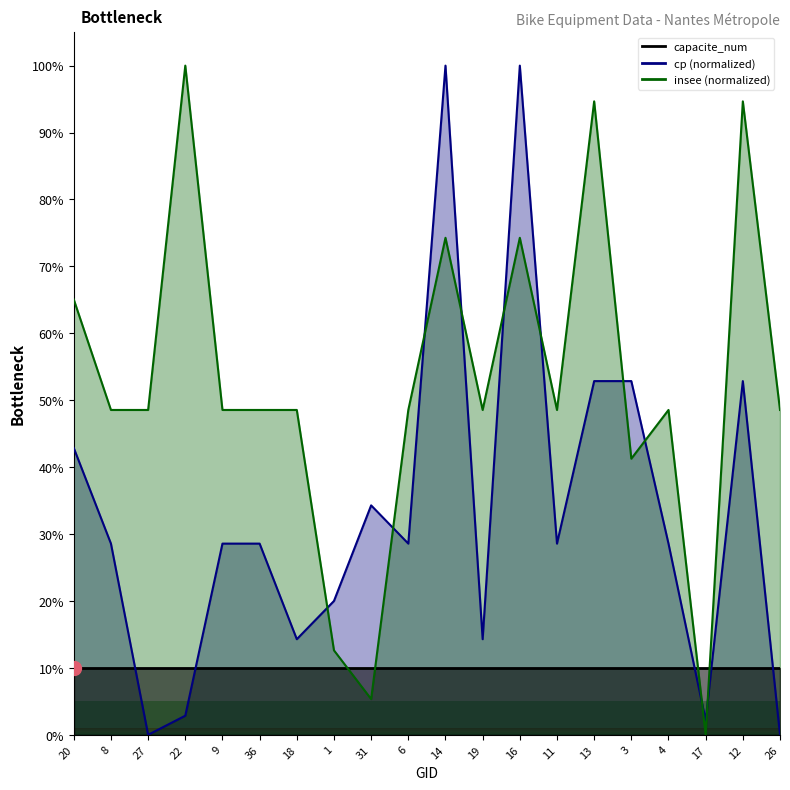

Which label corresponds to the largest value in the chart?

14